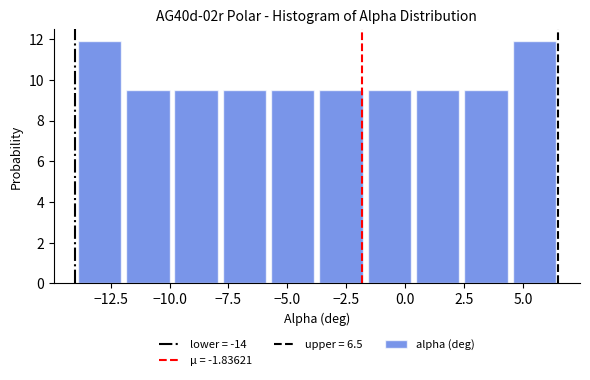

How tall is the bar that spans 2.40 to 4.45 on the x-axis? Neither the bar edges nor the heights are printed on the chart, so give them approximately, as read against the axes.

9.6